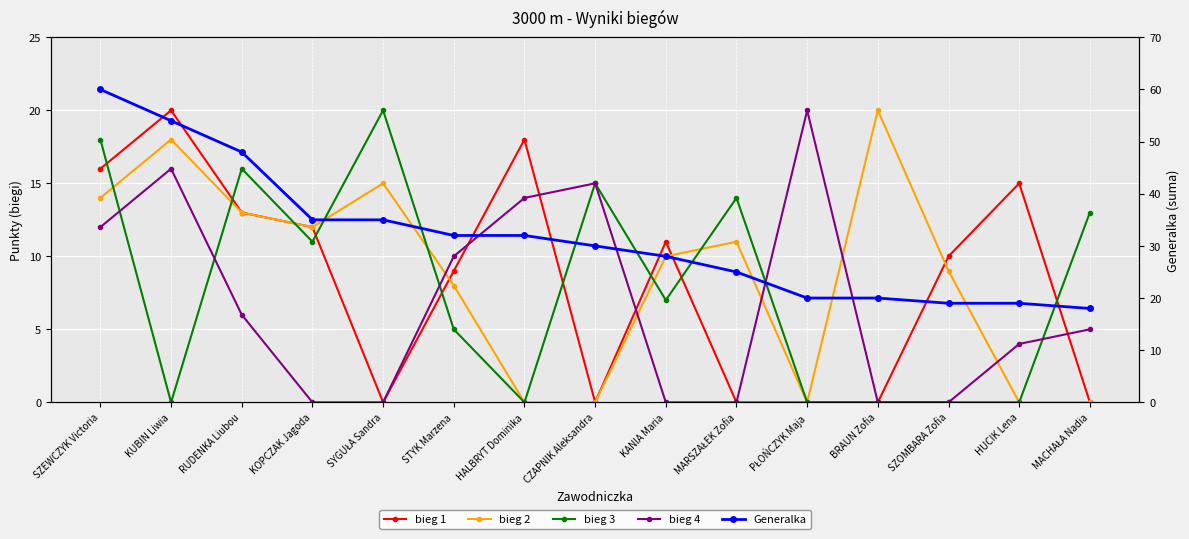

At how many categories does at least one series exceed 42?

3